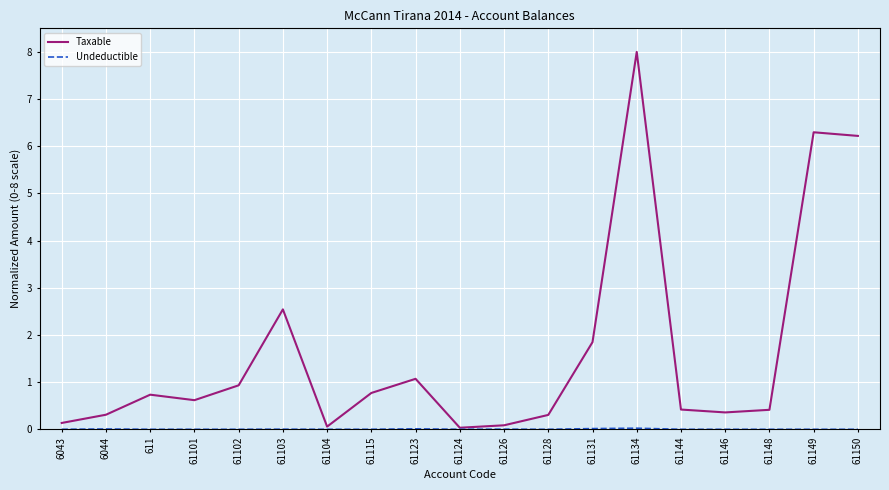

What position from the left is 61148?

17